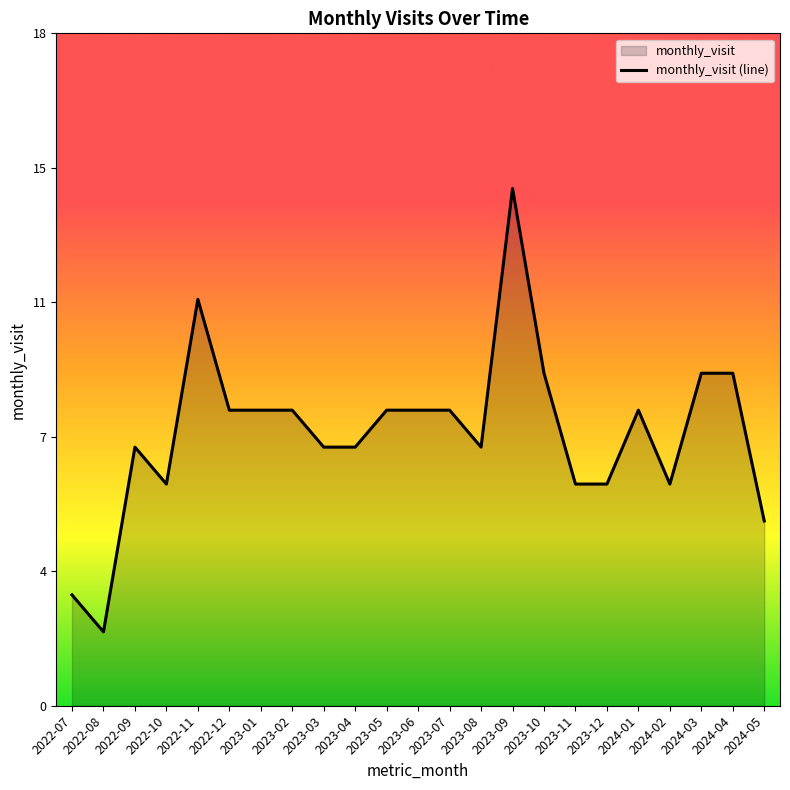

Where does the data first go above 8?

2022-11